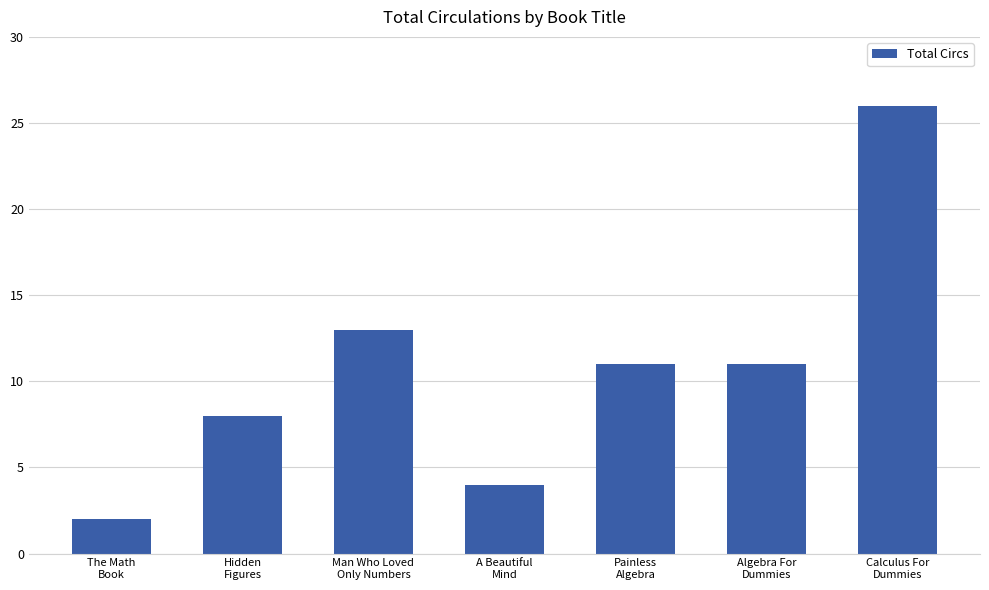

Count the number of data series in this chart.

1